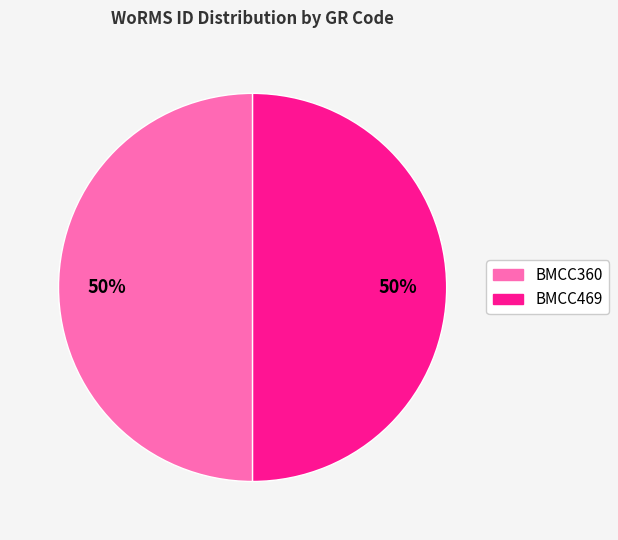

True or false: BMCC360 accounts for 64% of the total.

False